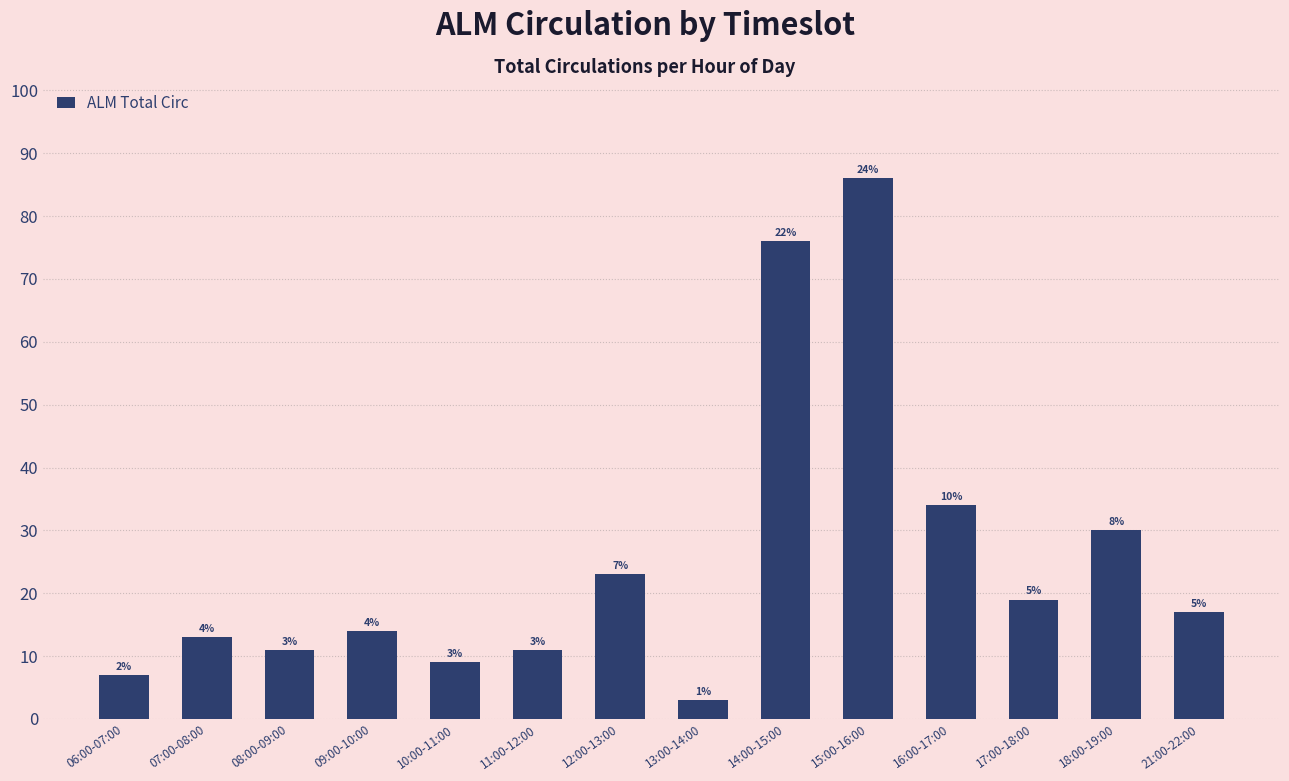

Which has a higher value, 14:00-15:00 or 11:00-12:00?

14:00-15:00